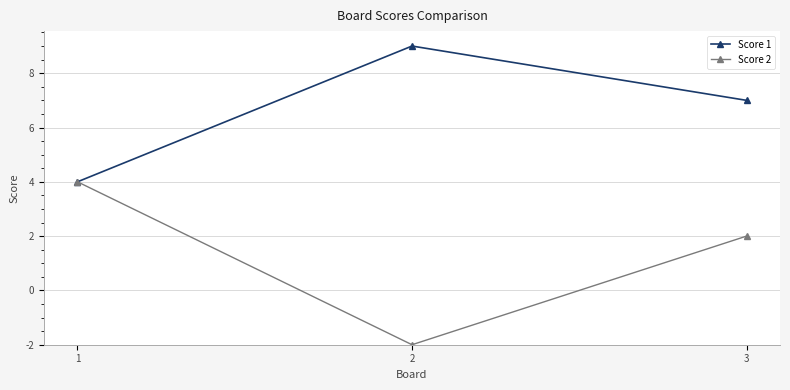

What are all the series names shown in the legend?

Score 1, Score 2